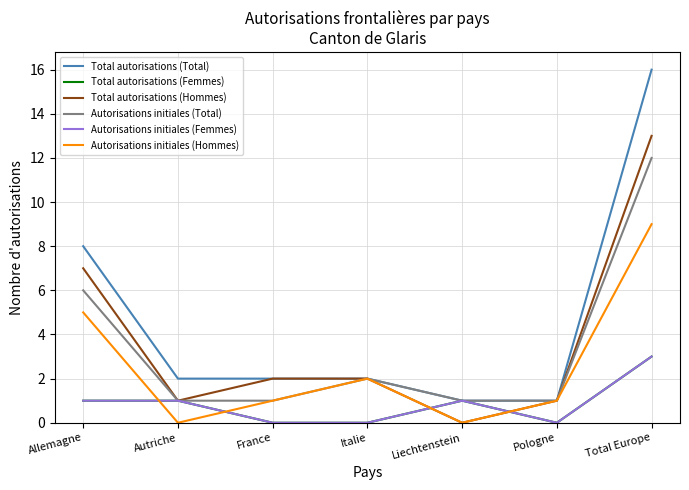

Does the chart have visible grid lines?

Yes